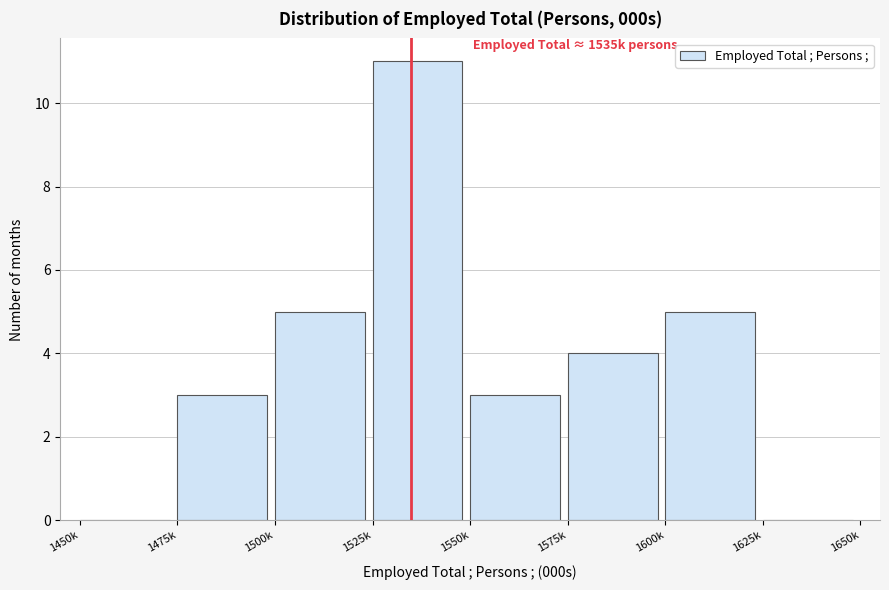

Reading left to right, extract all data points from this chart.

1450k=0	1475k=3	1500k=5	1525k=11	1550k=3	1575k=4	1600k=5	1625k=0